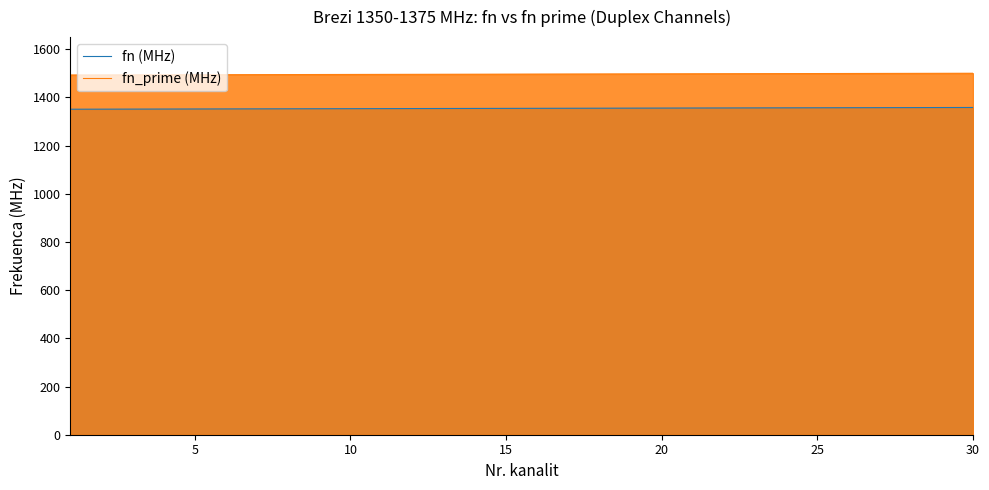

Which series has the largest total across all categories?

fn_prime (MHz)